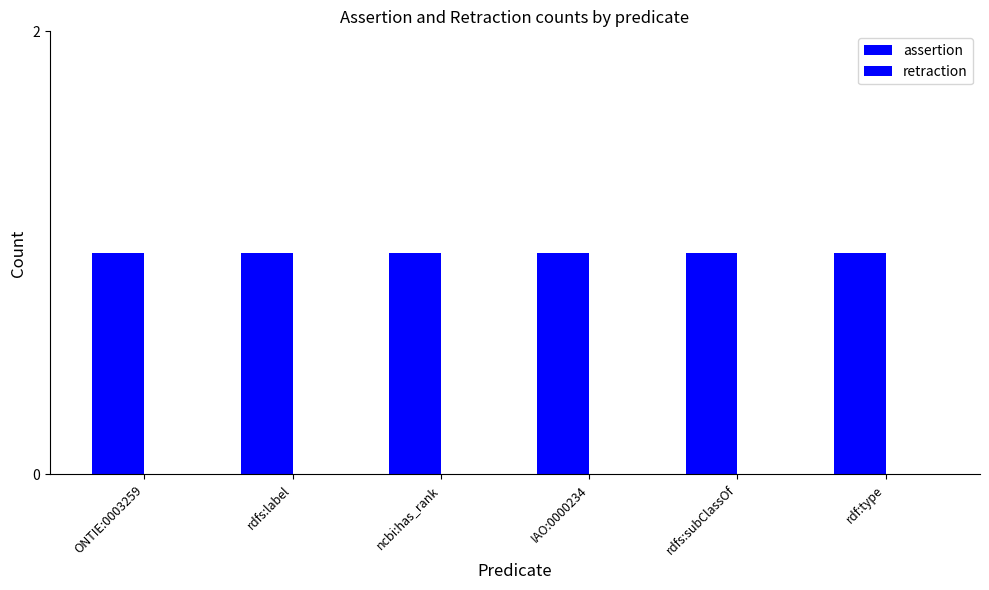

Which has a higher value, rdf:type or rdfs:label?

rdf:type